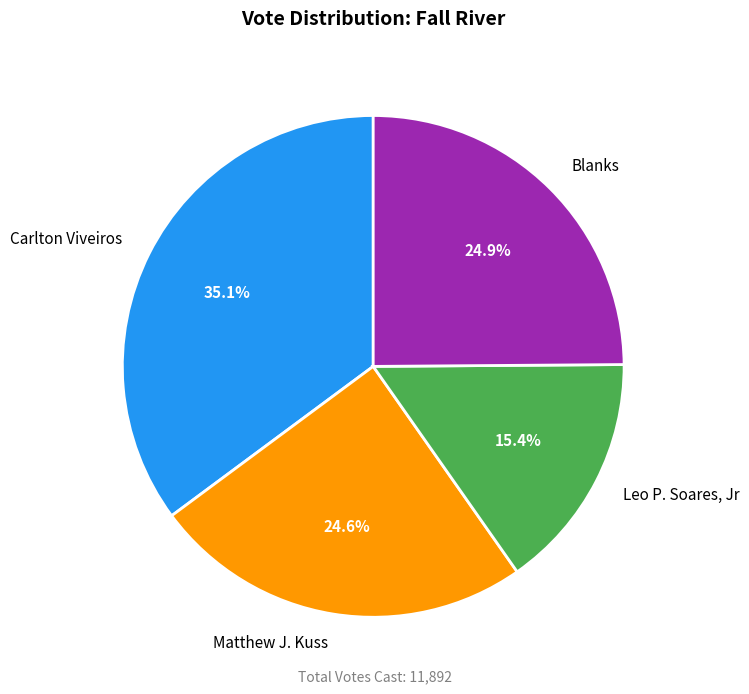

Count the number of slices in the pie.

4